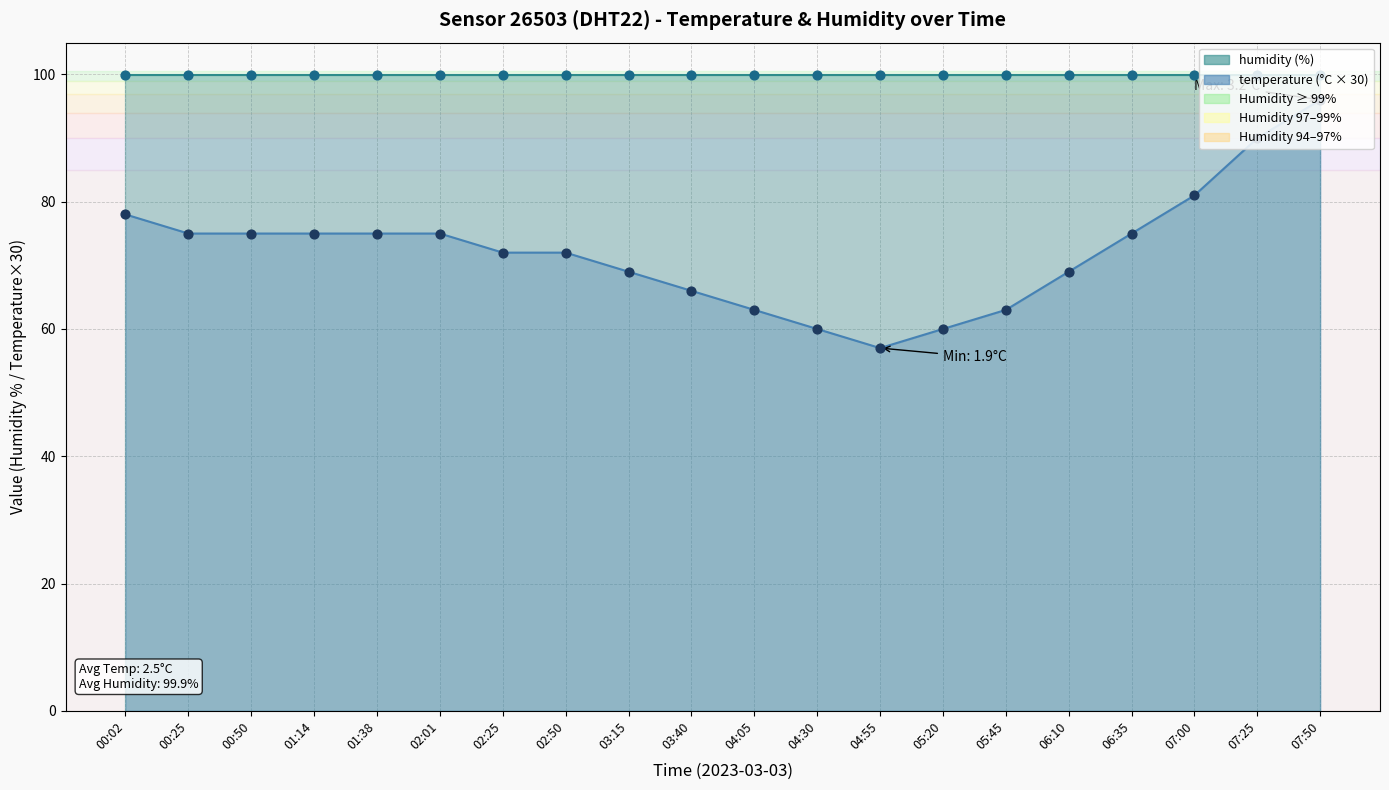

What is the change in value from 01:38 to 07:00?

+6